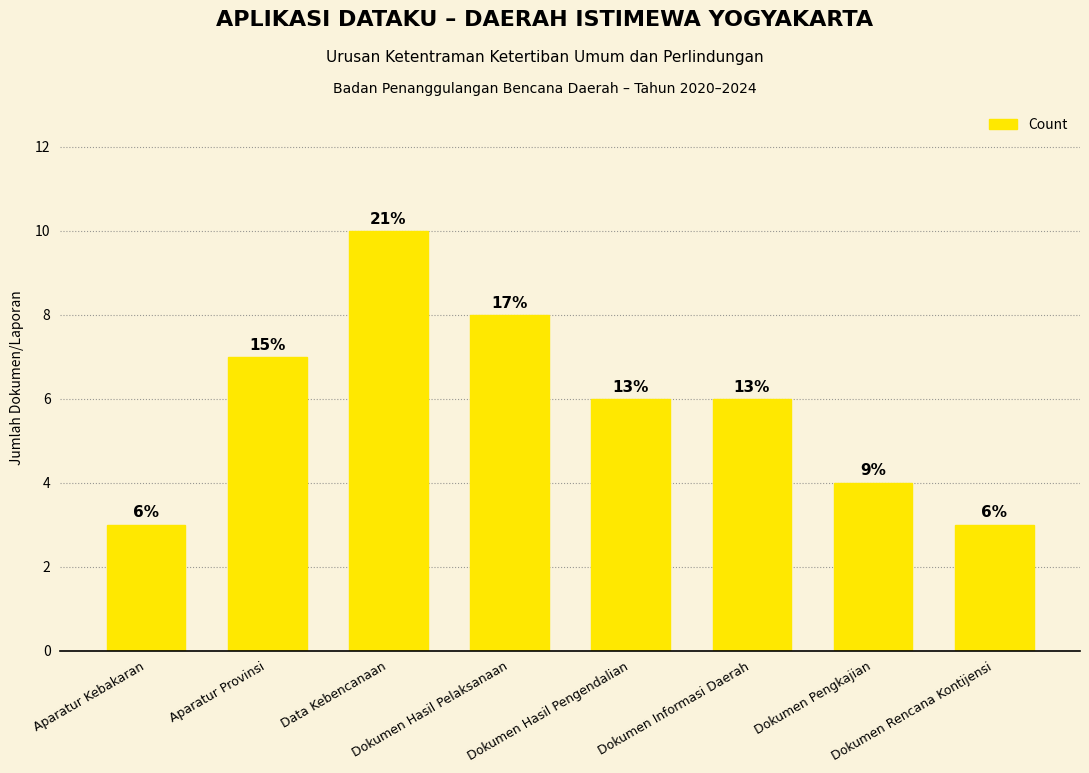

Reading left to right, what are all the values shown in this chart?

3	7	10	8	6	6	4	3